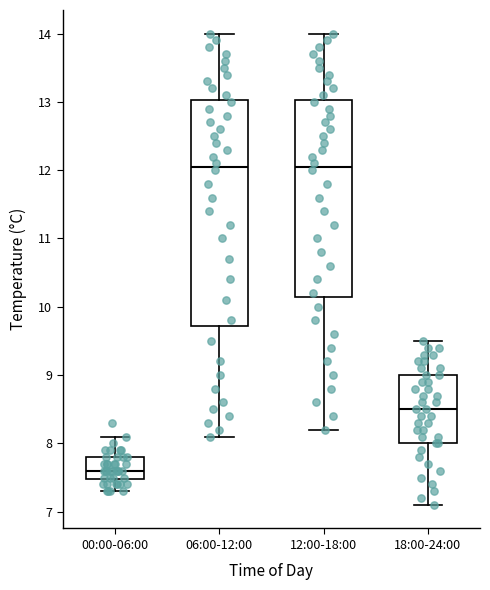

Where does the lower whisker of the box for 18:00-24:00 end on the y-axis? The values are not printed on the chart, so give them approximately, as read against the axis.

7.1